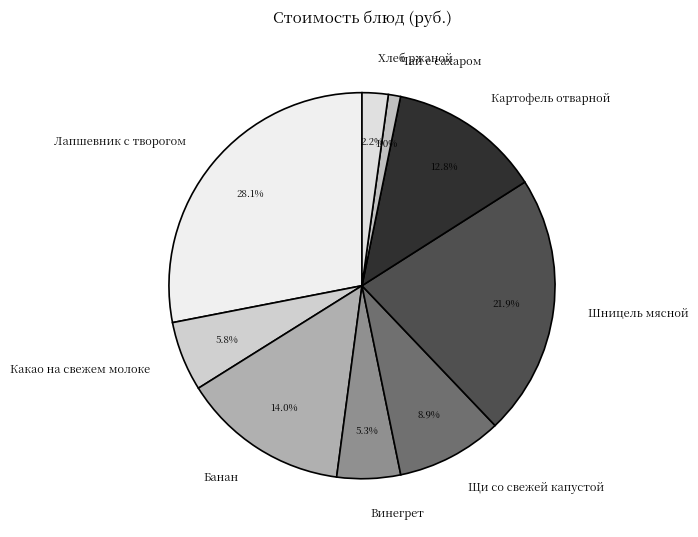

What portion of the pie excludes Какао на свежем молоке?

94.2%